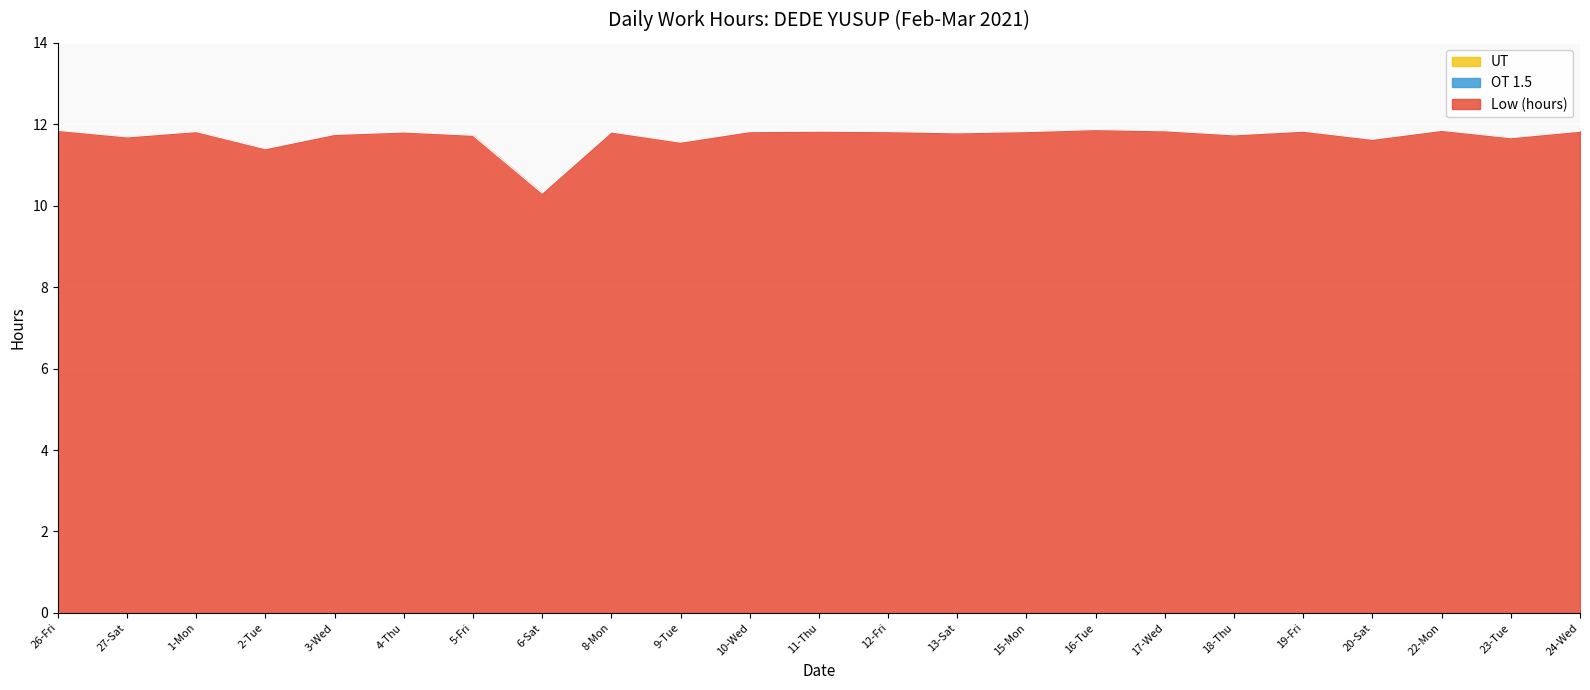

What is the maximum value shown in the chart?

11.9